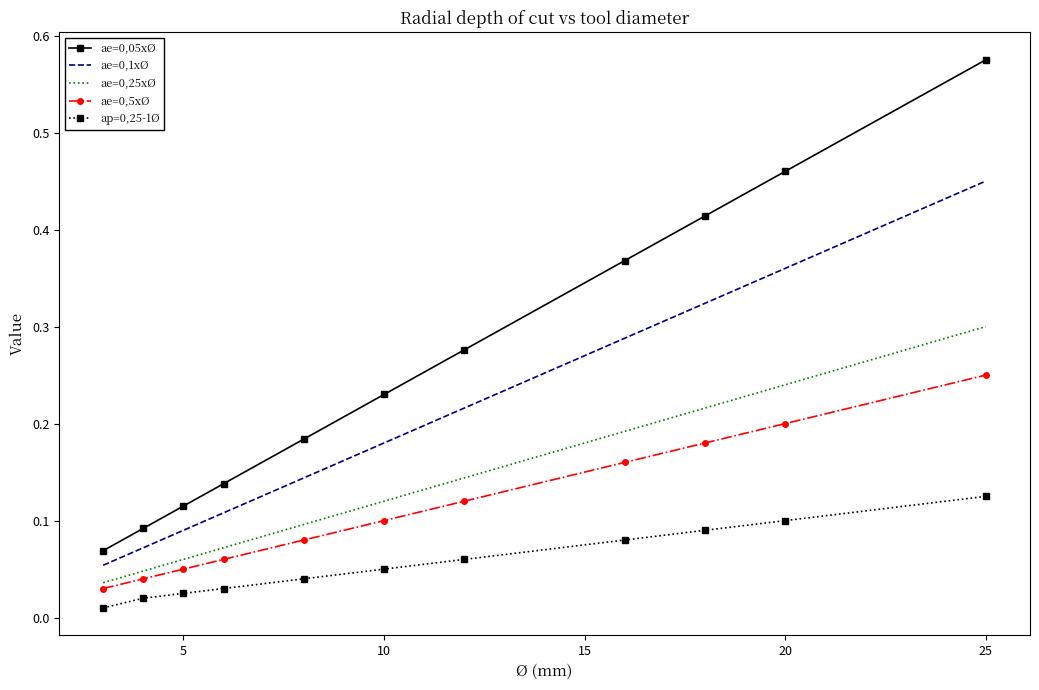

Count the number of data series in this chart.

5